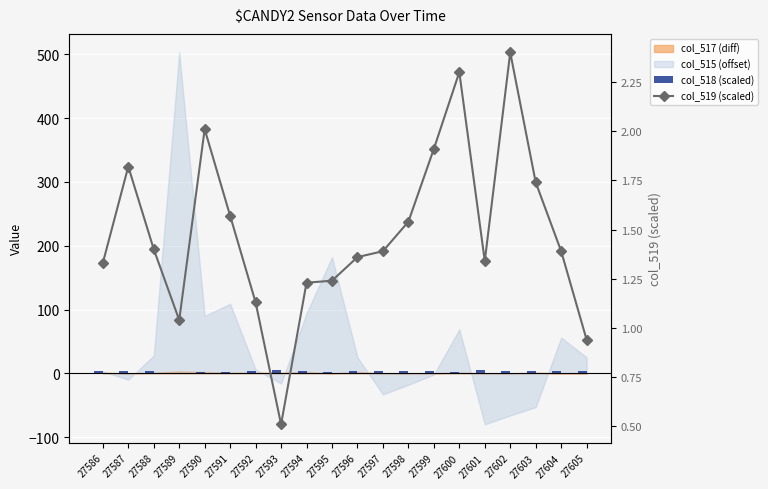

What is the lowest value of the col_519 (scaled) series?

0.5